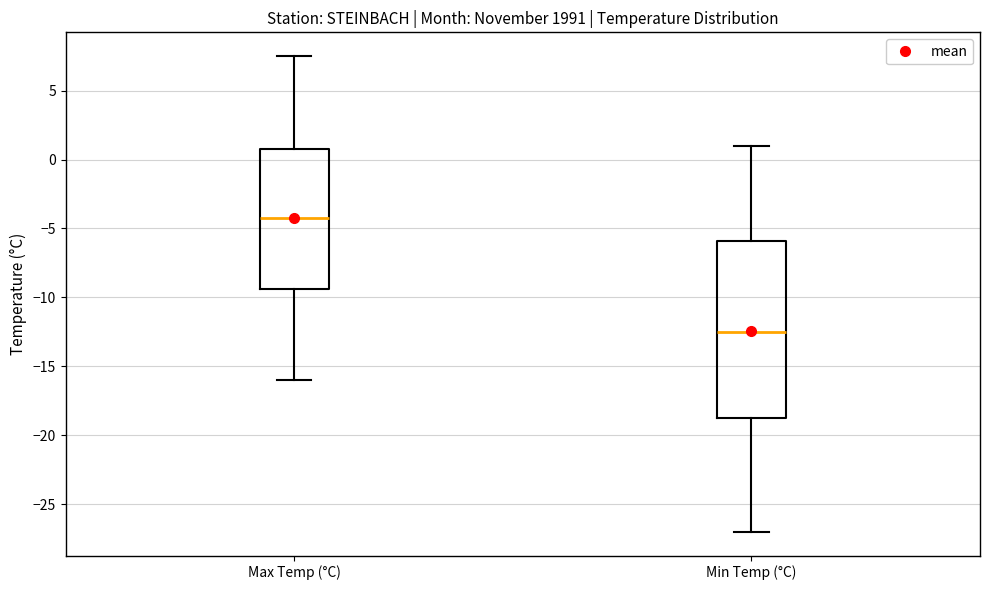

Where does the lower whisker of the box for Max Temp (°C) end on the y-axis? The values are not printed on the chart, so give them approximately, as read against the axis.

-16.0